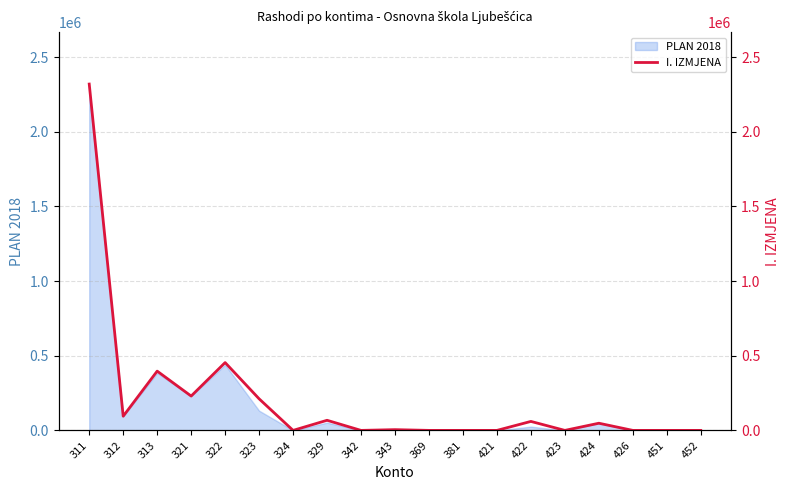

Which label corresponds to the smallest value in the chart?

324